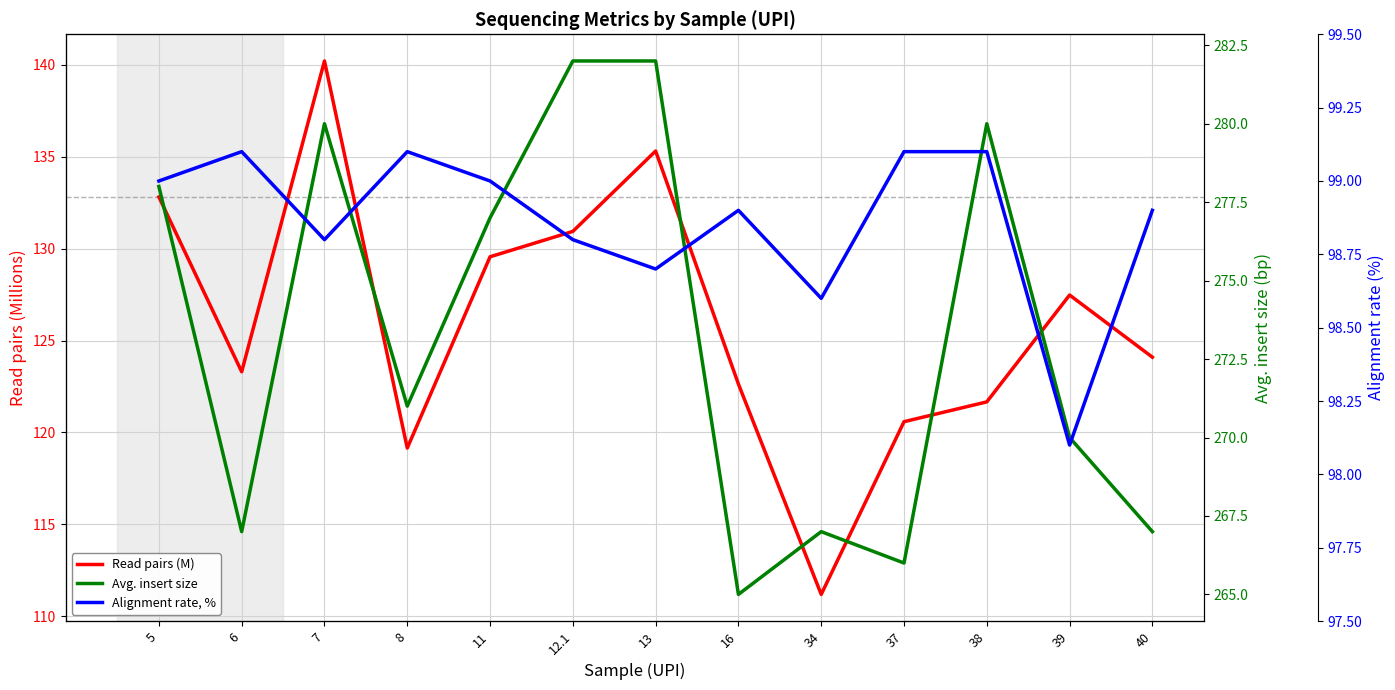

Where is the first local maximum for Avg. insert size?

7